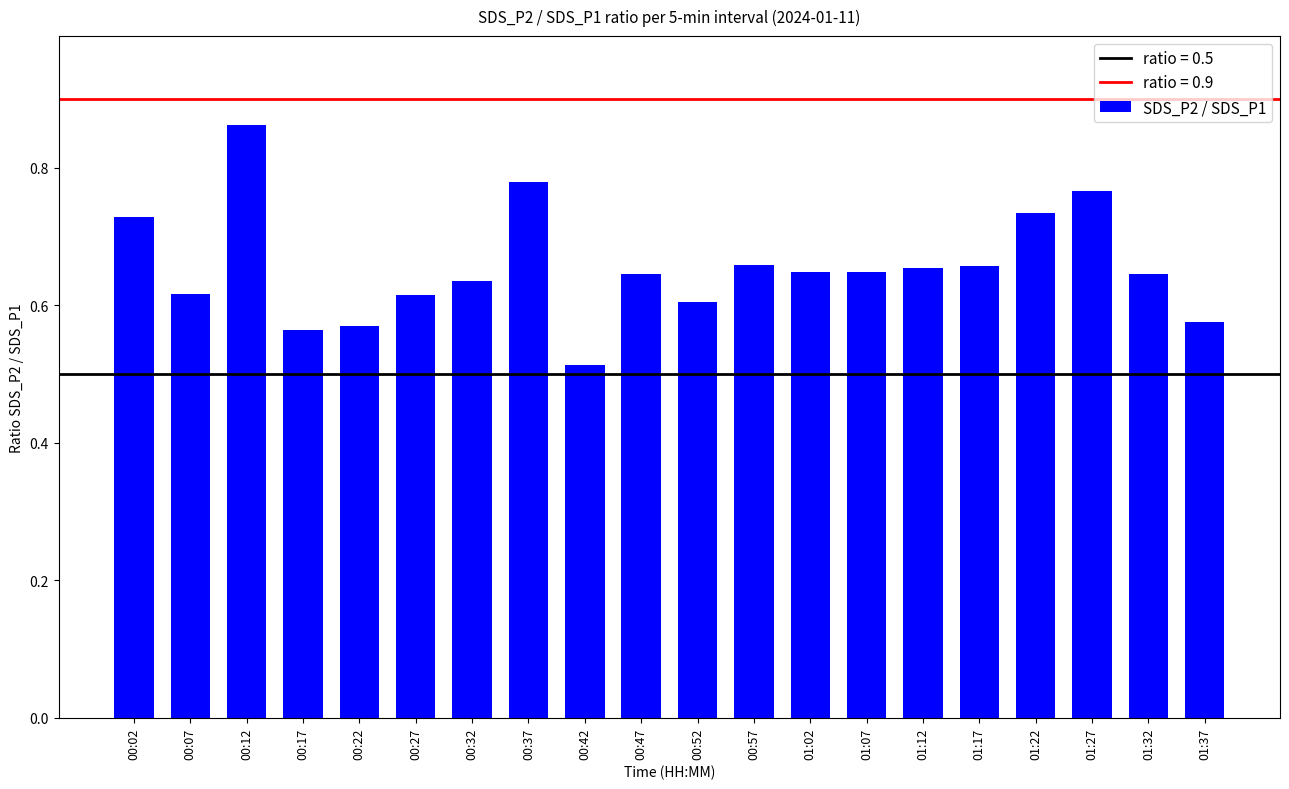

How many values are between 0 and 1?

20